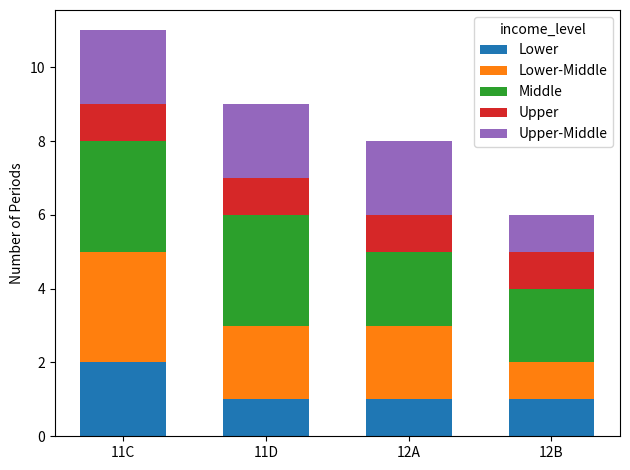

Does the chart contain any negative values?

No